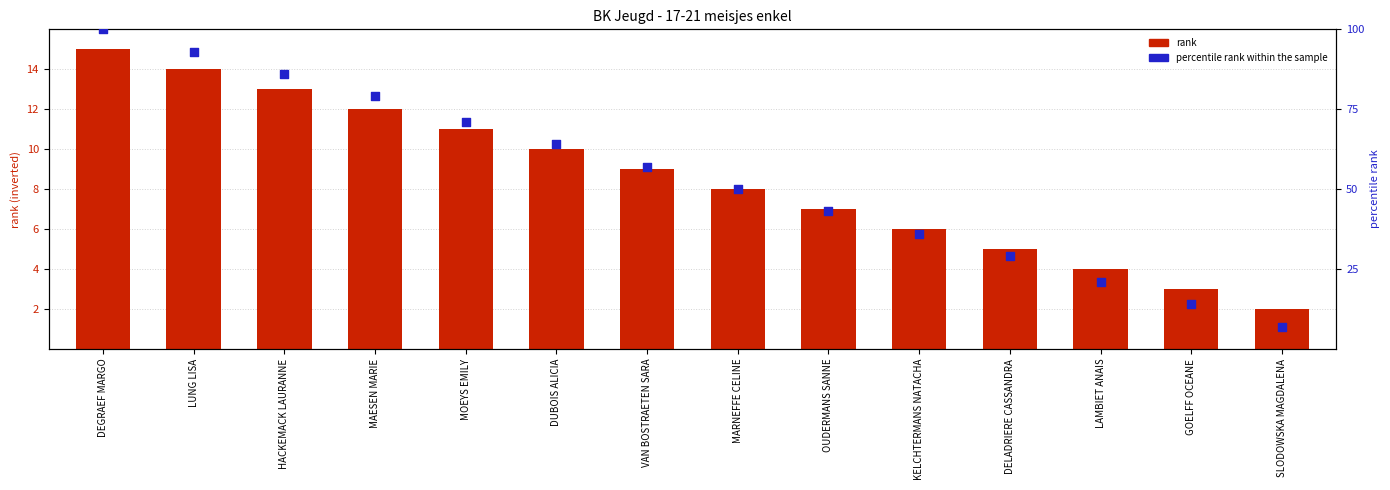

Which series has the largest total across all categories?

percentile rank within the sample